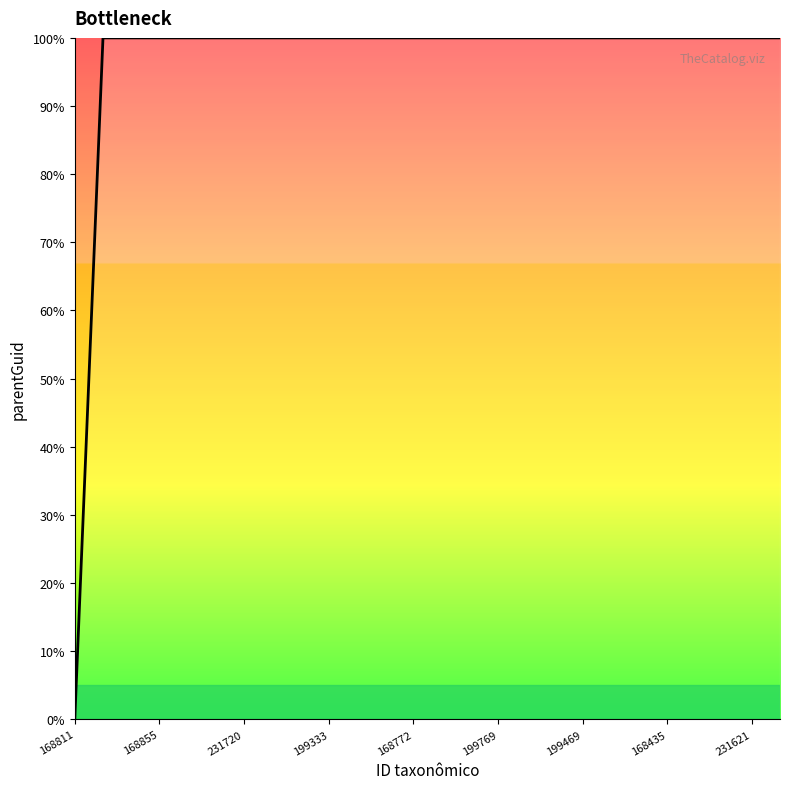

What is the greatest value displayed?

100